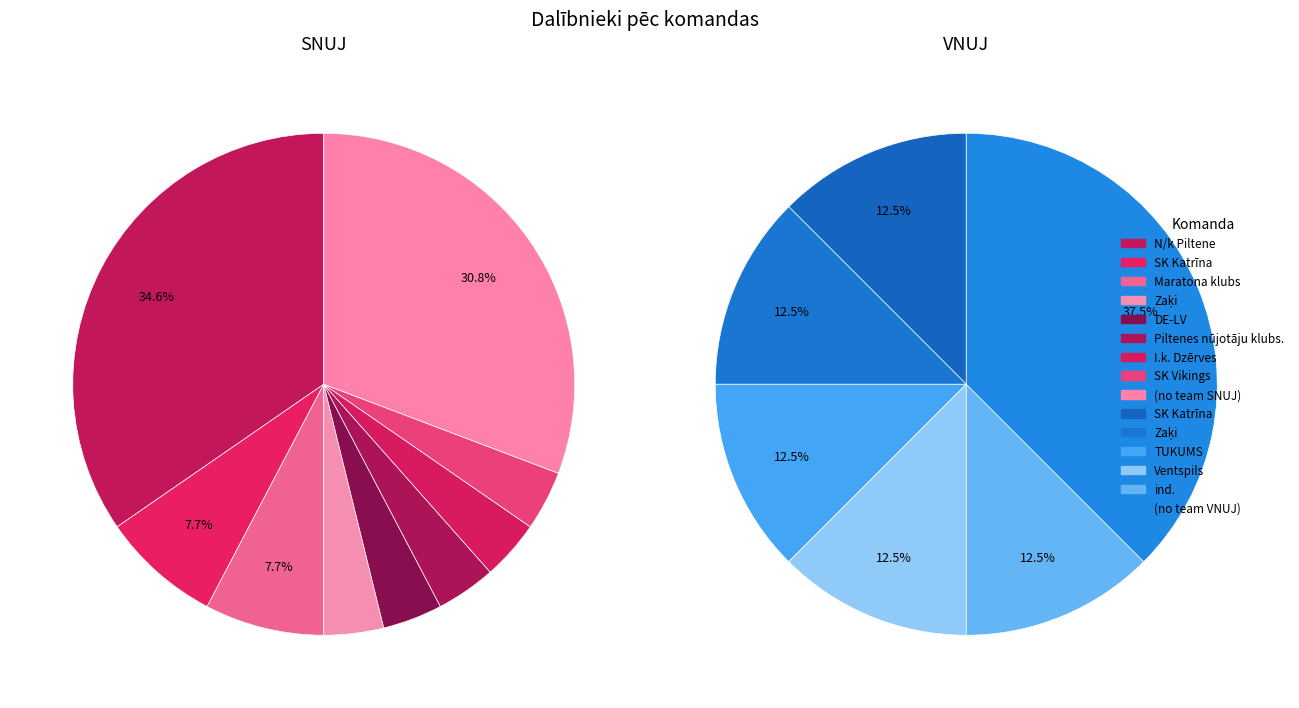

To the nearest percent, what percentage of the pie is SNUJ?

76%